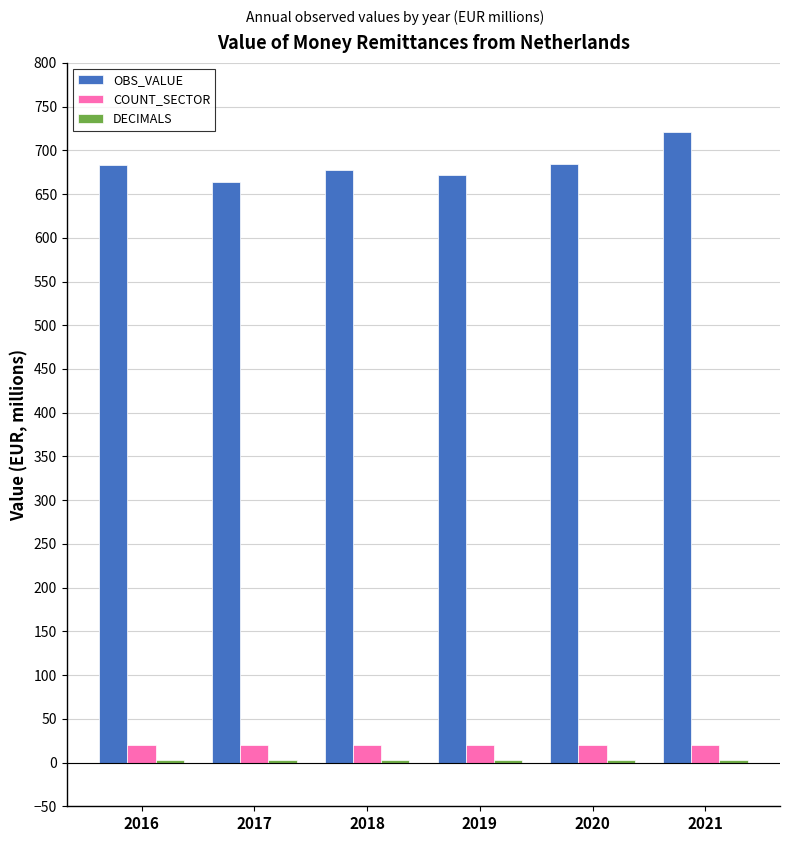

Which category has the highest value across all series?

2021